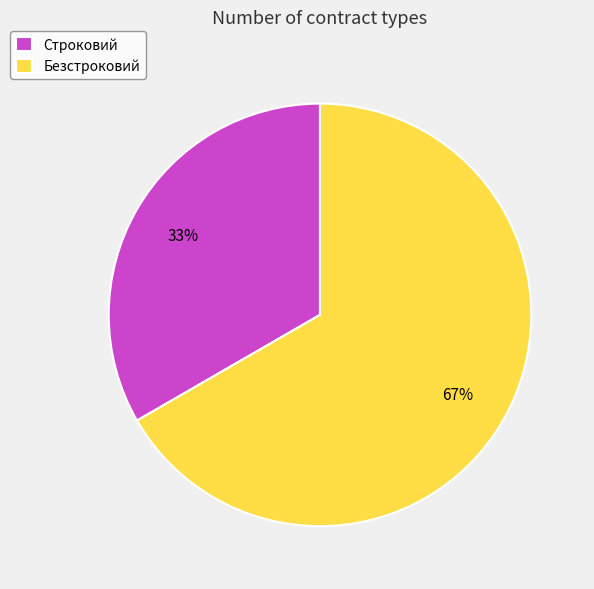

To the nearest percent, what is the average slice percentage?

50%